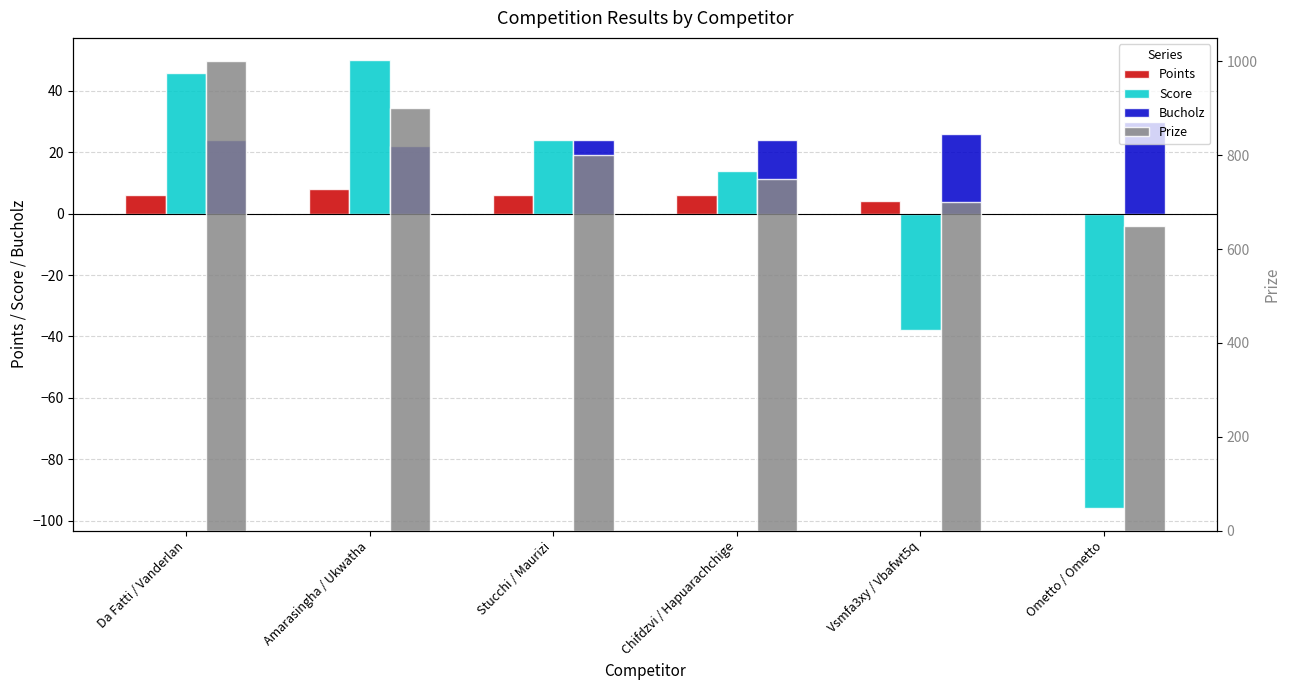

Which label corresponds to the smallest value in the chart?

Ometto / Ometto